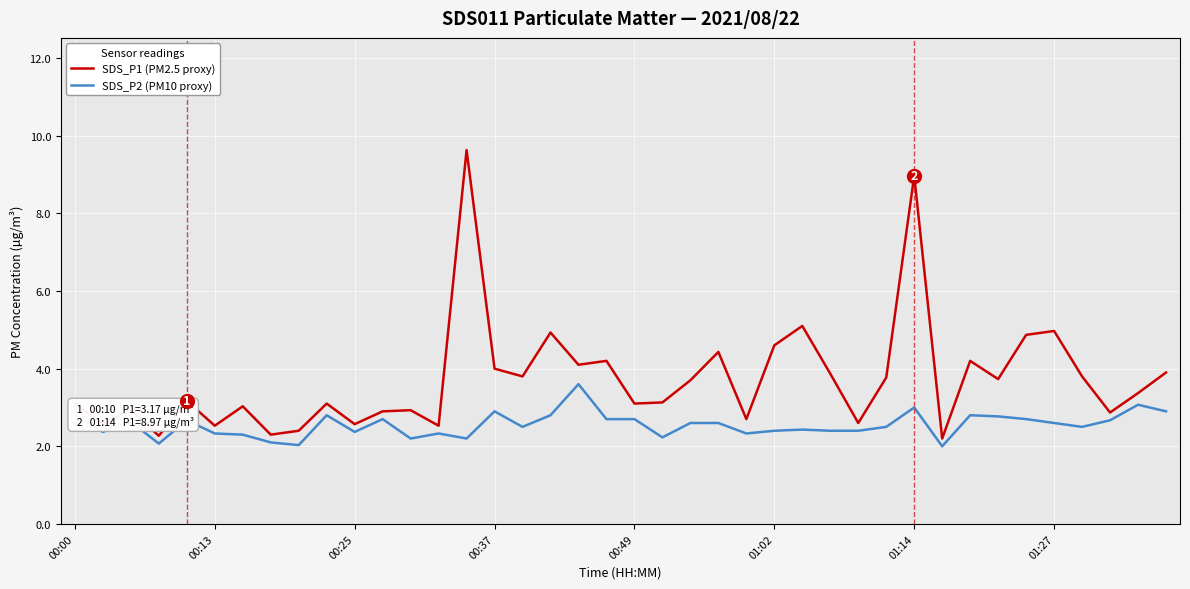

What is the difference between the maximum and minimum values in the SDS_P1 (PM2.5 proxy) series?

7.4